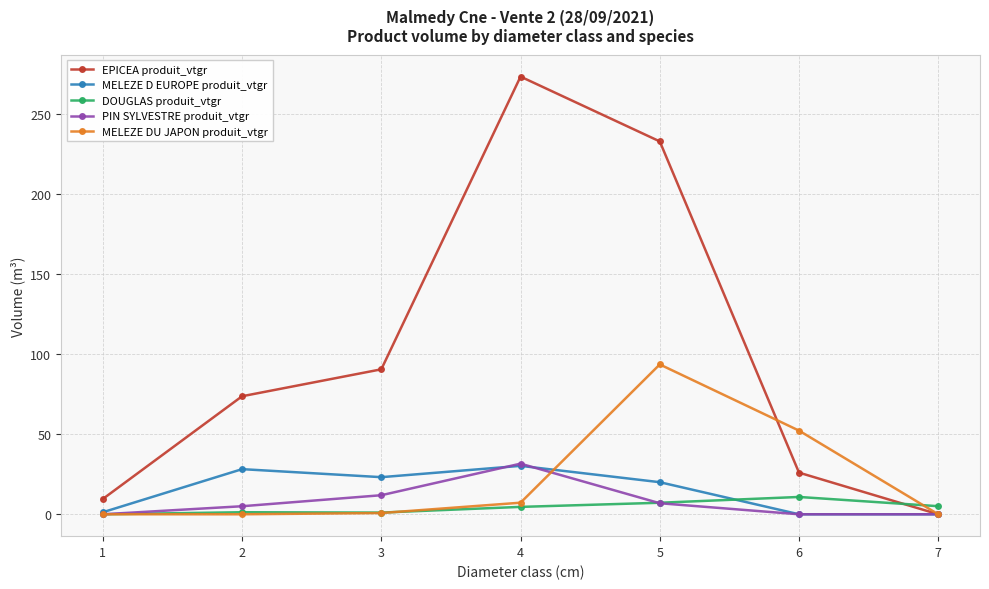

Which series has the largest range (max minus min)?

EPICEA produit_vtgr